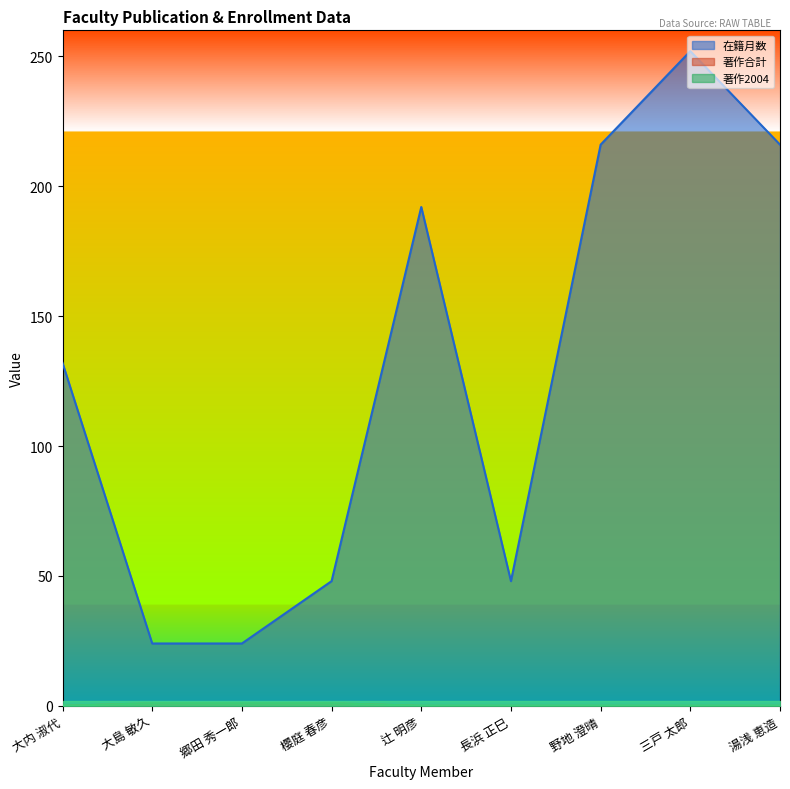

The 著作合計 series shows 1 at 郷田 秀一郎. True or false?

True